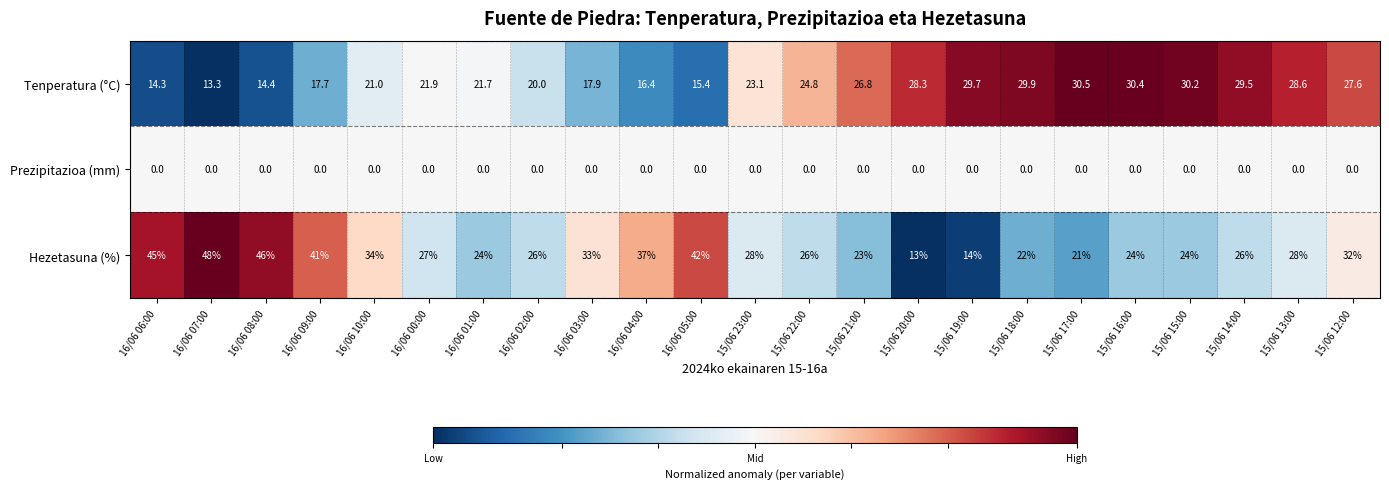

What is the minimum value shown in the chart?

0.0